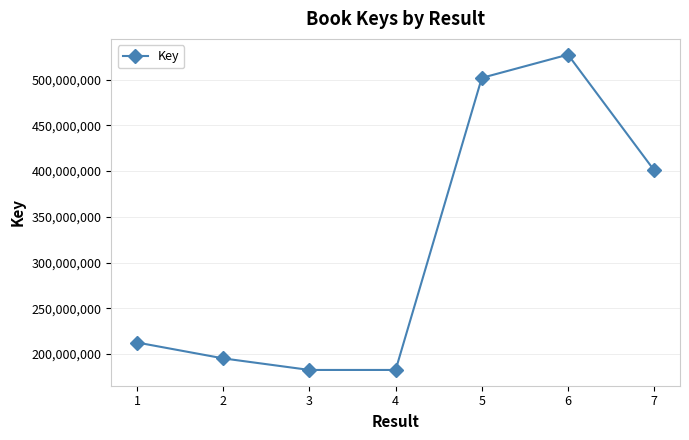

What is the maximum value shown in the chart?

527408701